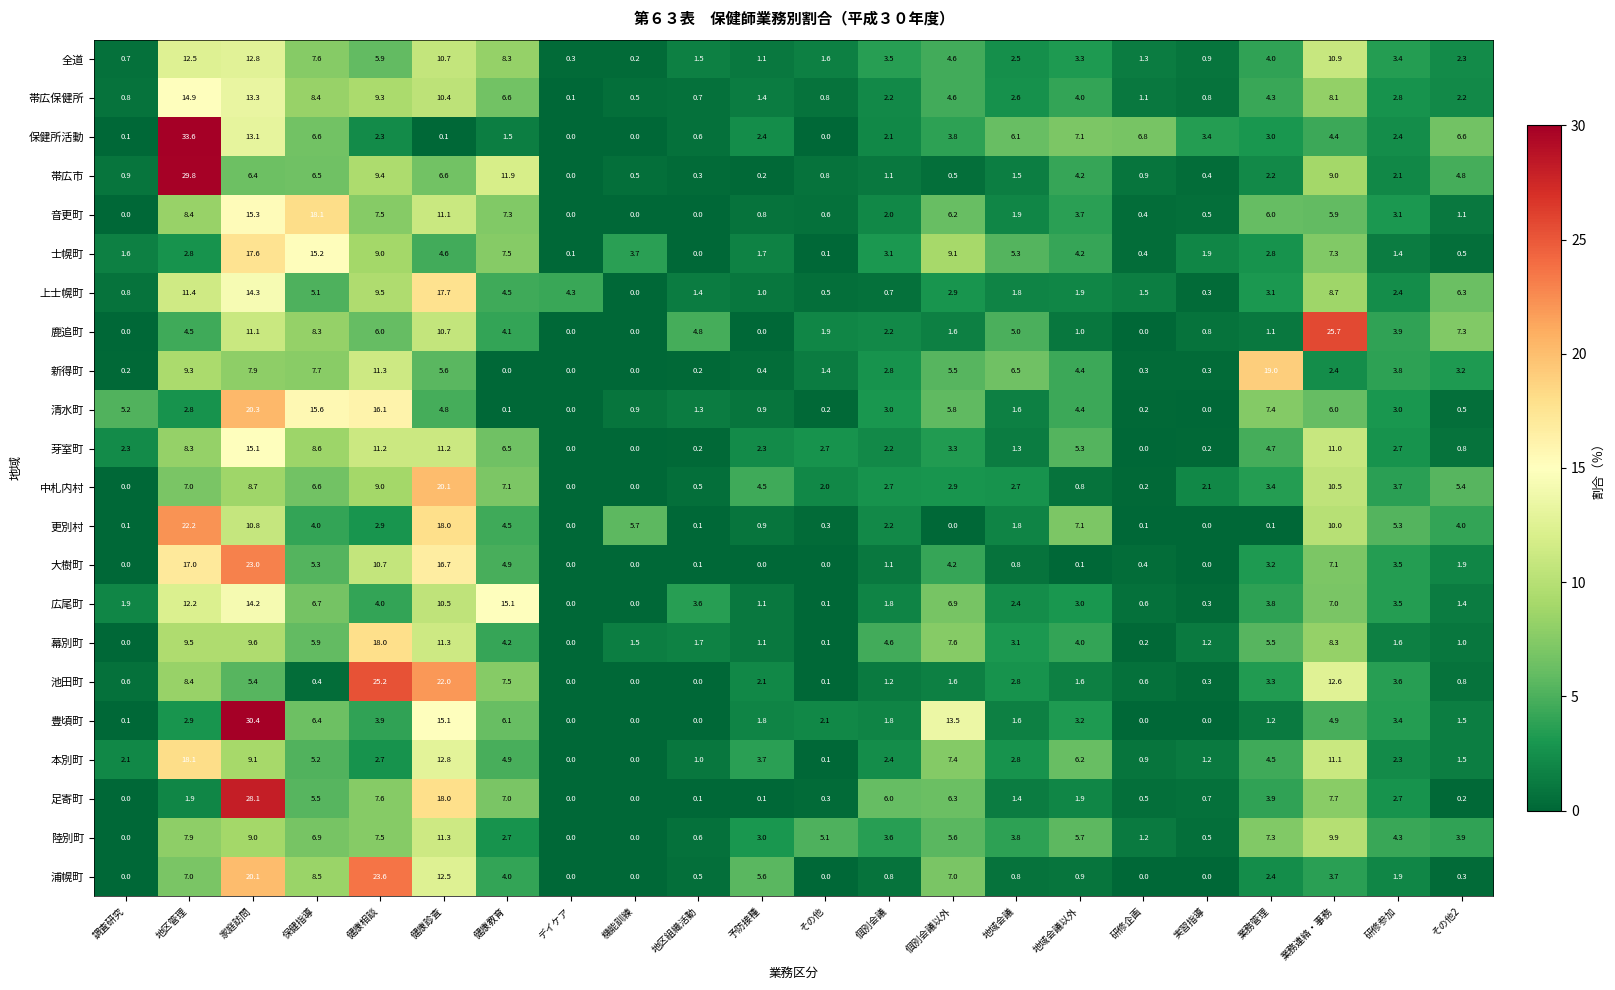

Which series has the largest range (max minus min)?

保健所活動